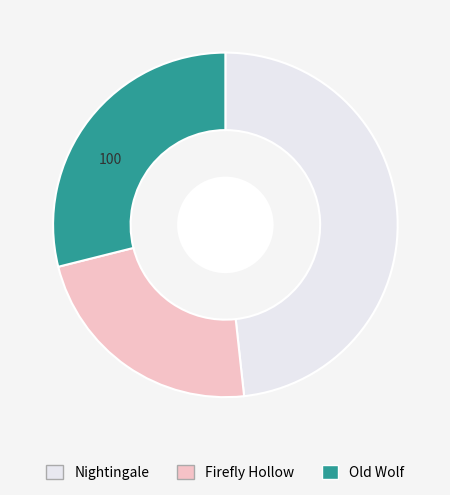

True or false: Old Wolf accounts for 24% of the total.

False